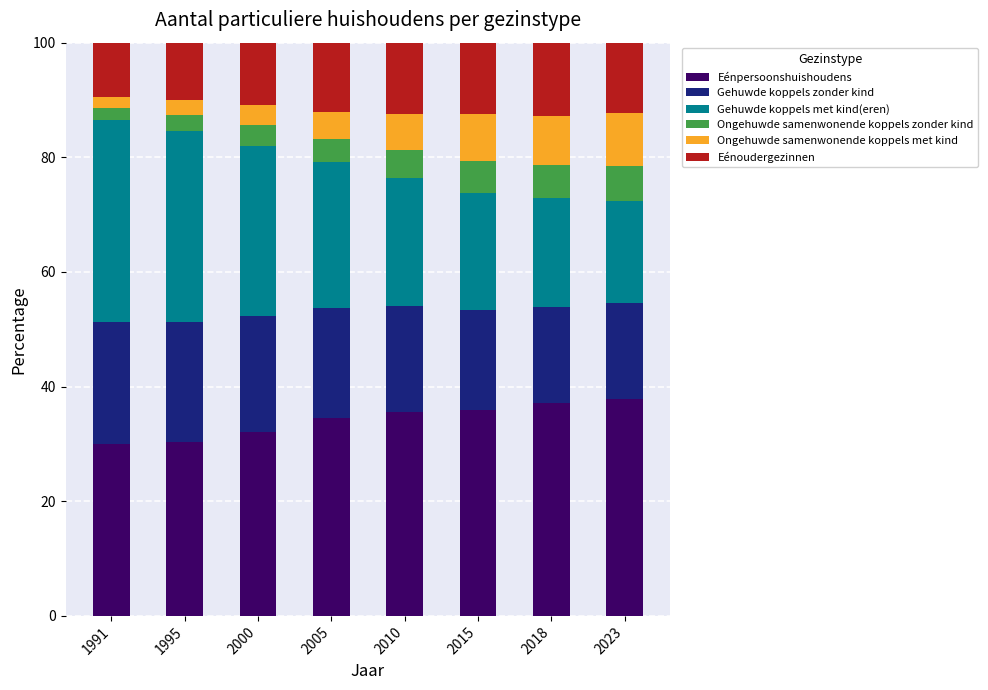

What is the total value across all series at 2010?

100.0